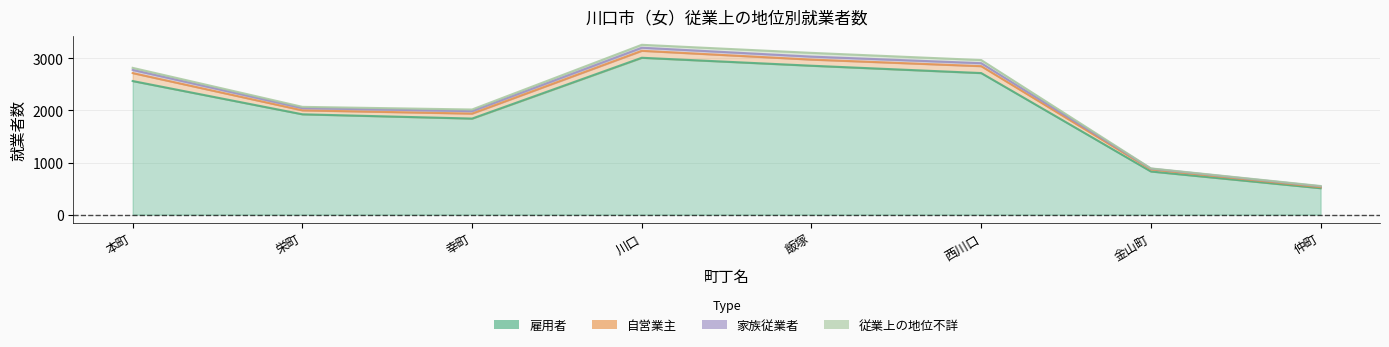

Between 川口 and 飯塚, which is larger?

川口